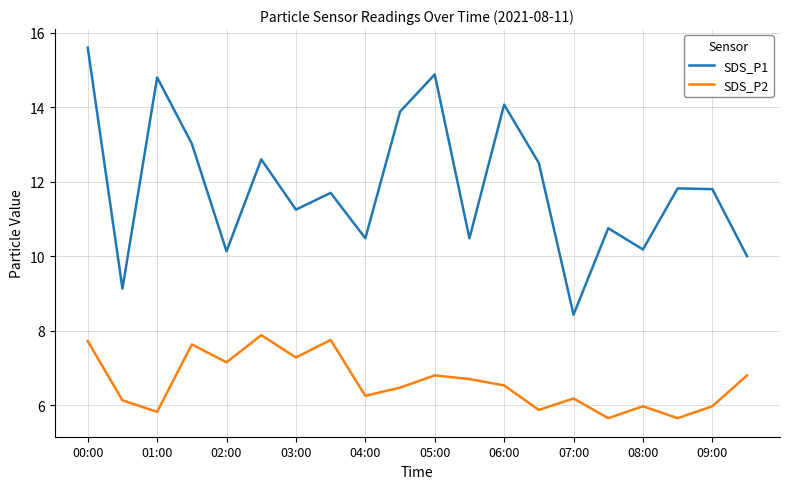

True or false: SDS_P1 and SDS_P2 intersect in this chart.

False